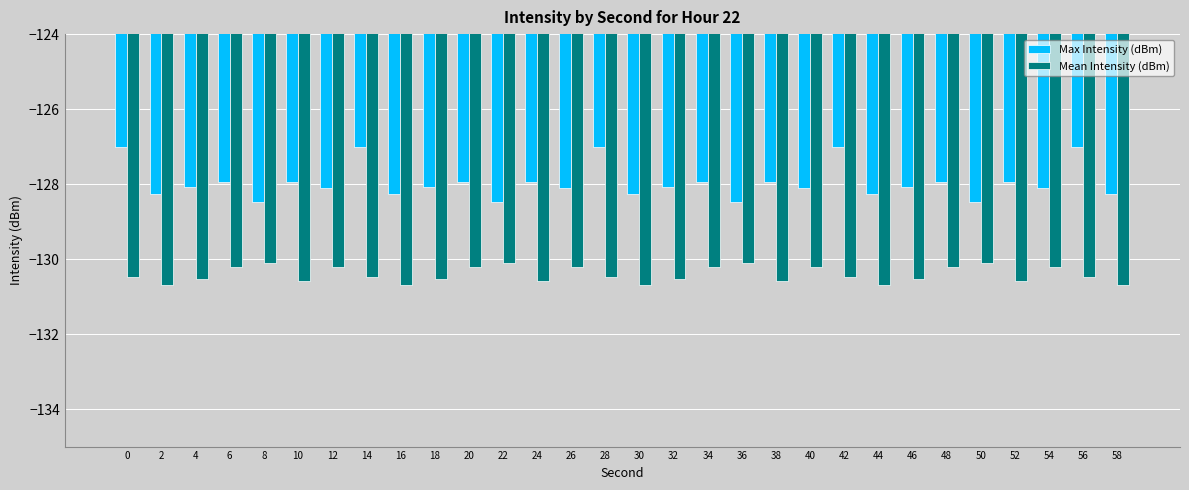

Reading right to left, extract all data points from this chart.

Max Intensity (dBm): -128.3	-127.0	-128.1	-127.9	-128.5	-127.9	-128.1	-128.3	-127.0	-128.1	-127.9	-128.5	-127.9	-128.1	-128.3	-127.0	-128.1	-127.9	-128.5	-127.9	-128.1	-128.3	-127.0	-128.1	-127.9	-128.5	-127.9	-128.1	-128.3	-127.0
Mean Intensity (dBm): -130.7	-130.5	-130.2	-130.6	-130.1	-130.2	-130.5	-130.7	-130.5	-130.2	-130.6	-130.1	-130.2	-130.5	-130.7	-130.5	-130.2	-130.6	-130.1	-130.2	-130.5	-130.7	-130.5	-130.2	-130.6	-130.1	-130.2	-130.5	-130.7	-130.5